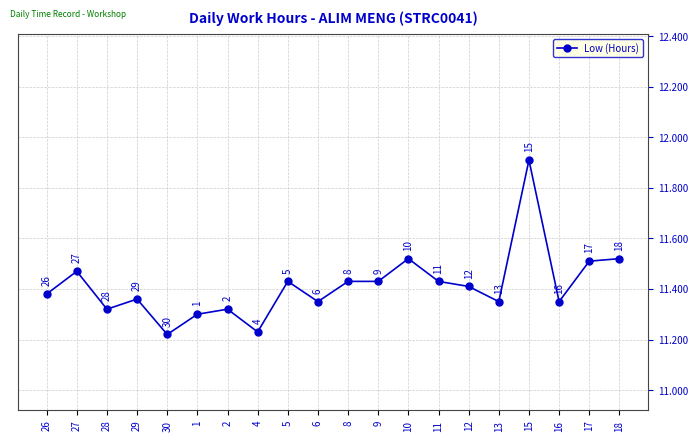

The chart shows a value of 11.3 at 28. True or false?

True